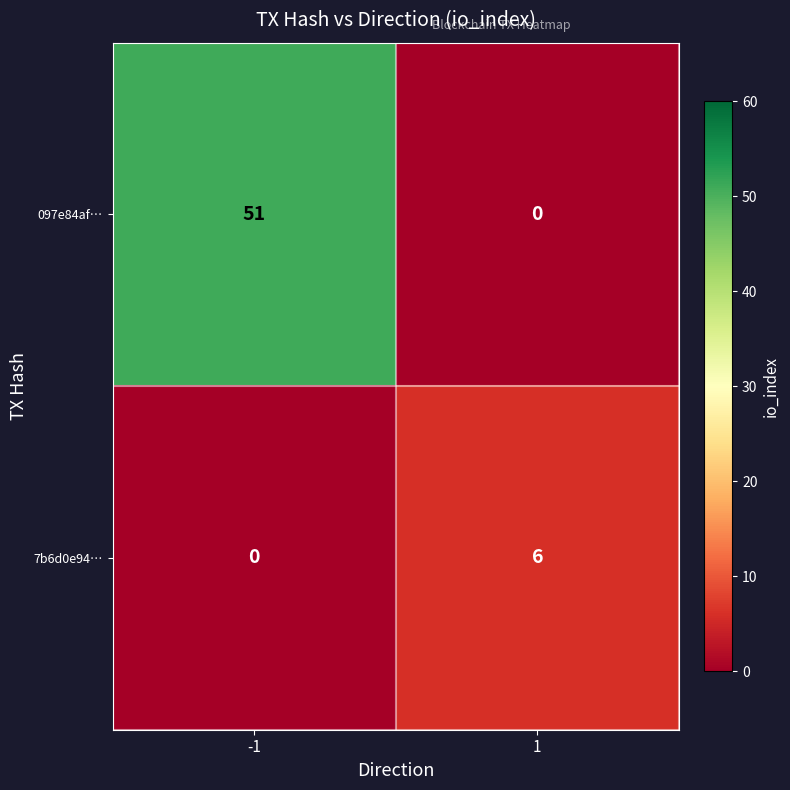

Rank the series by their maximum value, from highest to lowest.

097e84af…, 7b6d0e94…